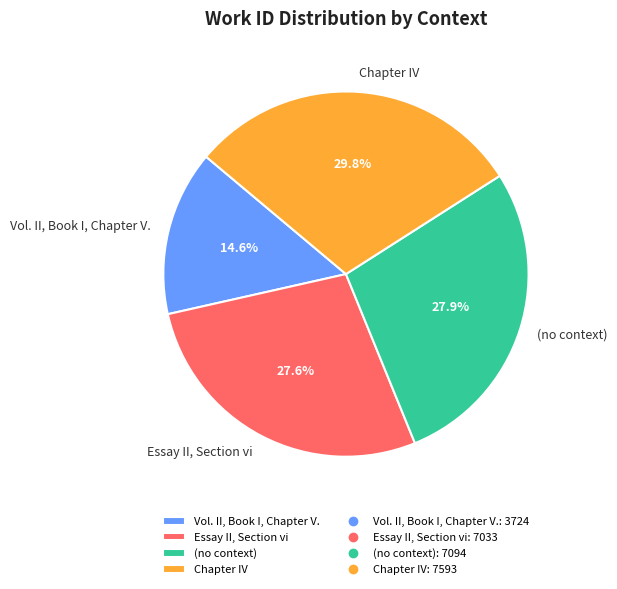

To the nearest percent, what is the average slice percentage?

25%